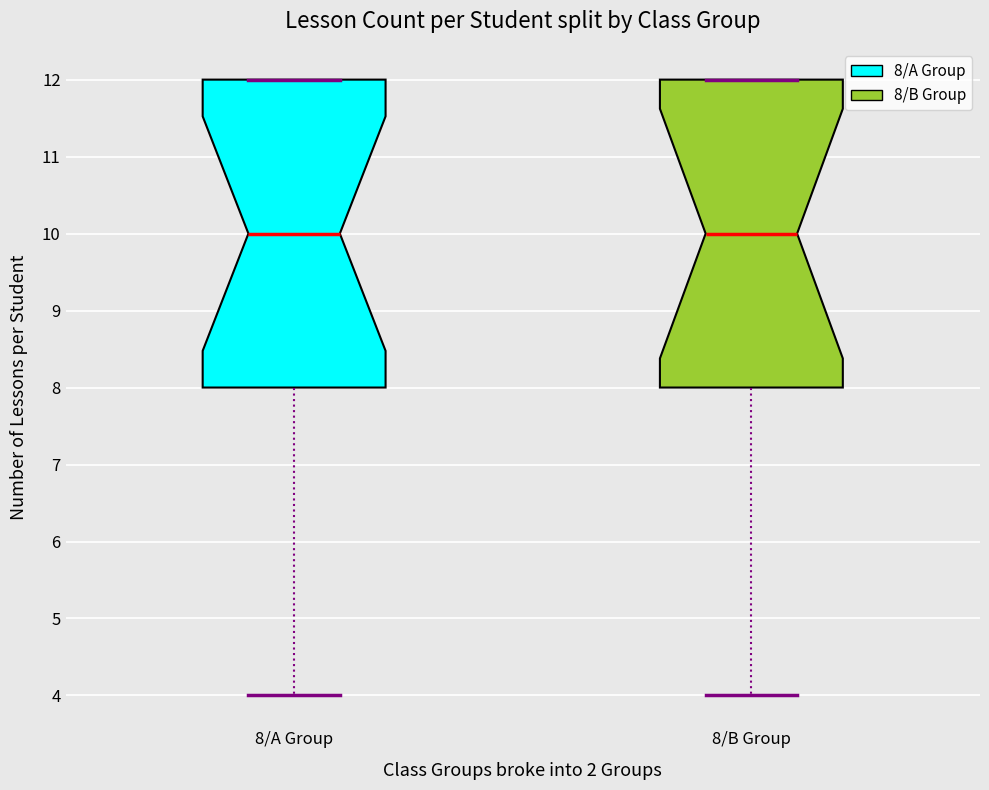

Reading left to right, read every box against the y-axis: the position of its median line, the range the box covers, and the ends of its whiskers. The values are not printed on the chart, so give them approximately, as read against the axis.

8/A Group: median 10, box 8 to 12, whiskers 4 to 12
8/B Group: median 10, box 8 to 12, whiskers 4 to 12